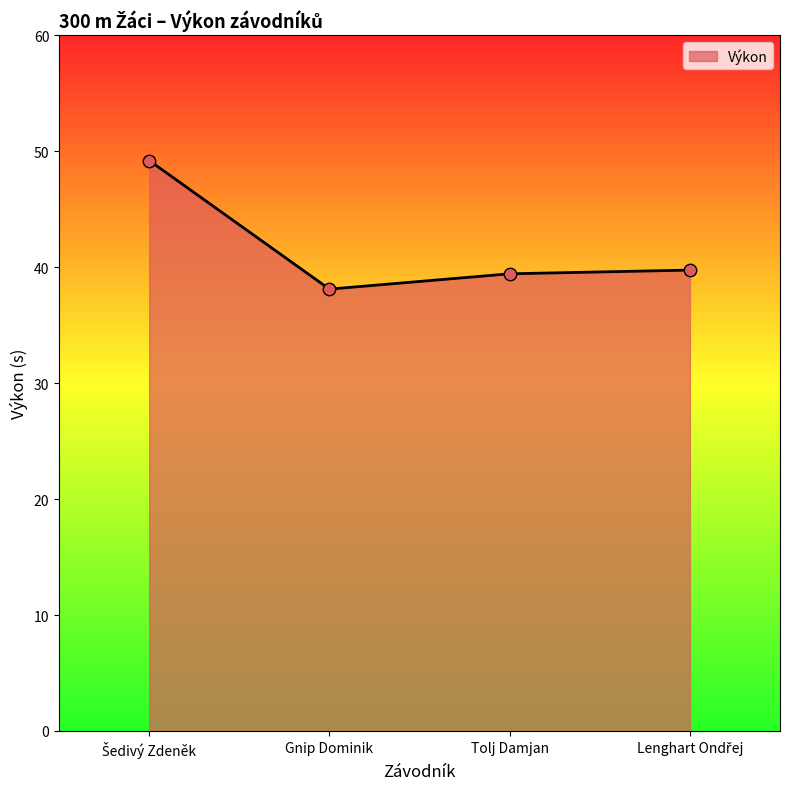

Approximately how many times larger is the value at Gnip Dominik compared to Tolj Damjan?

1.0